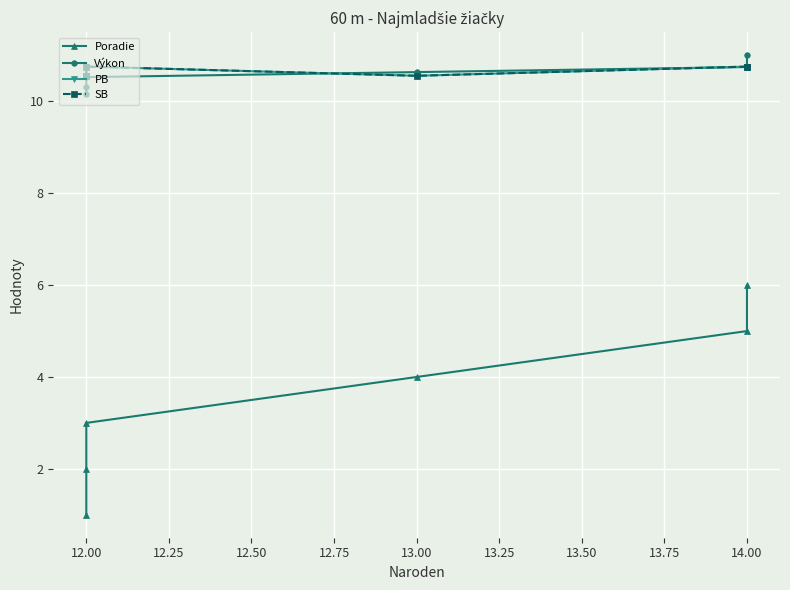

Which series has the largest total across all categories?

PB